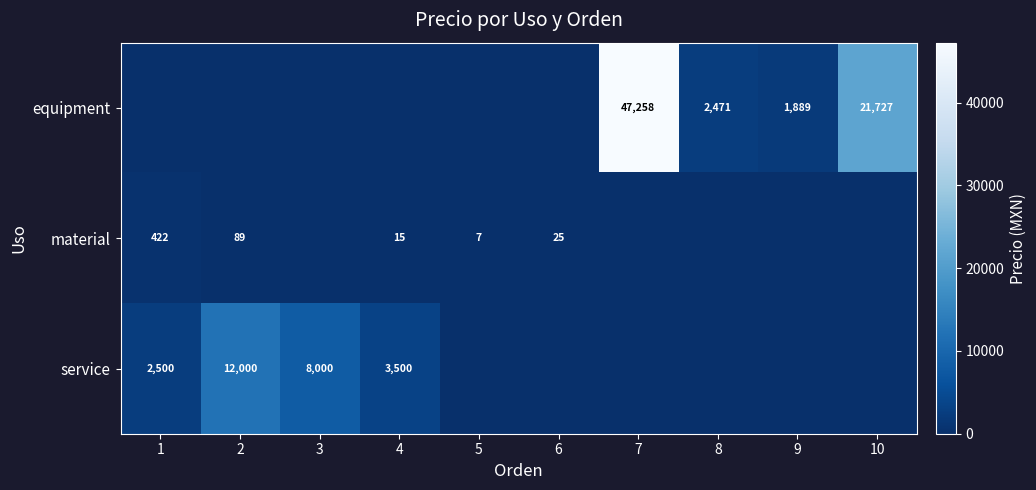

What is the difference between the equipment values at 9 and 7?

45369